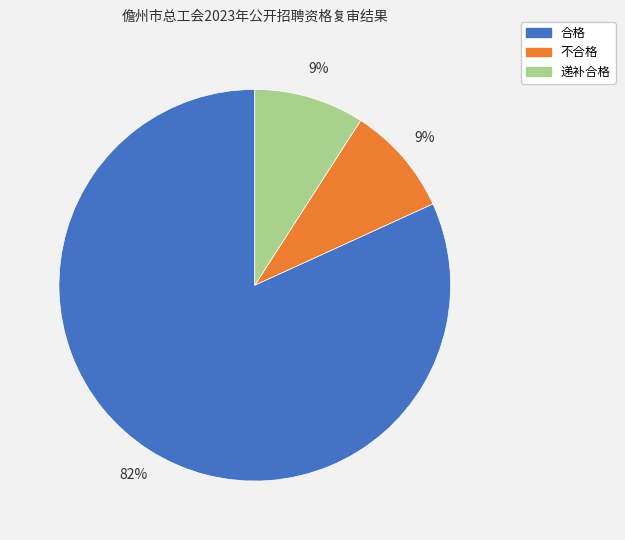

To the nearest percent, what is the difference between the largest and smallest slice percentages?

73%